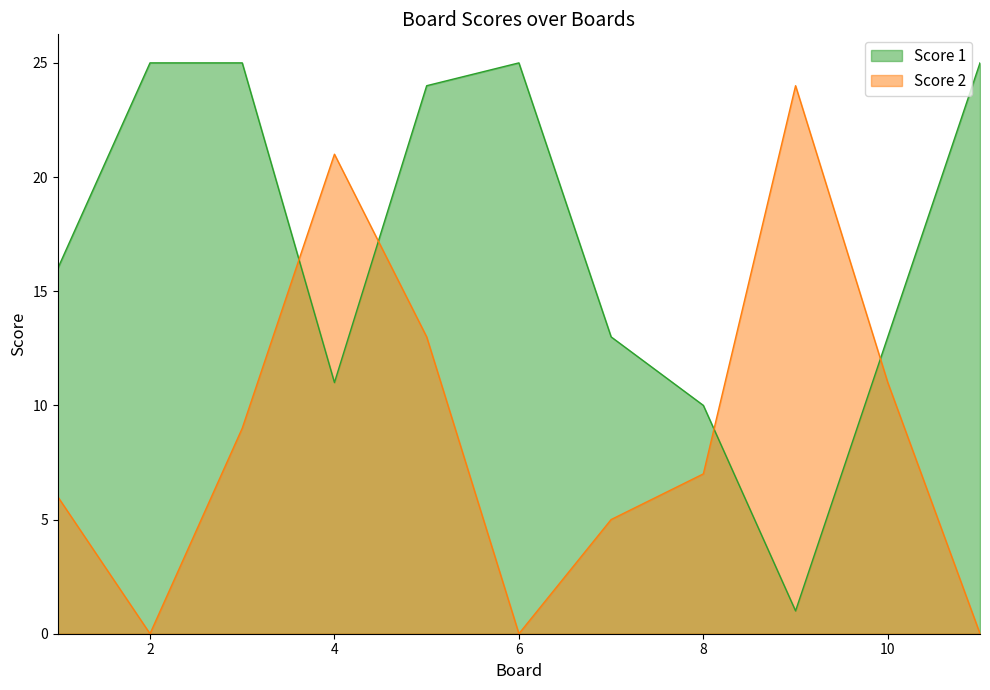

Which series has the largest range (max minus min)?

Score 1